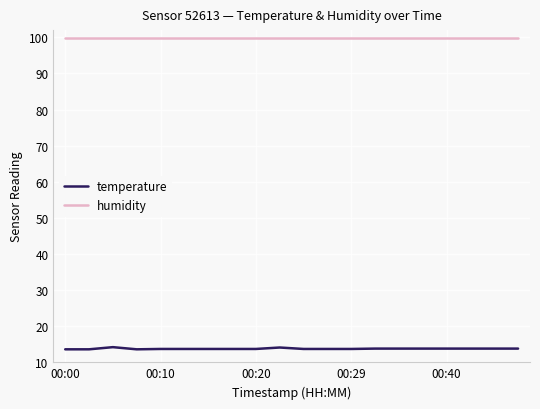

Which series has the widest spread of values?

temperature